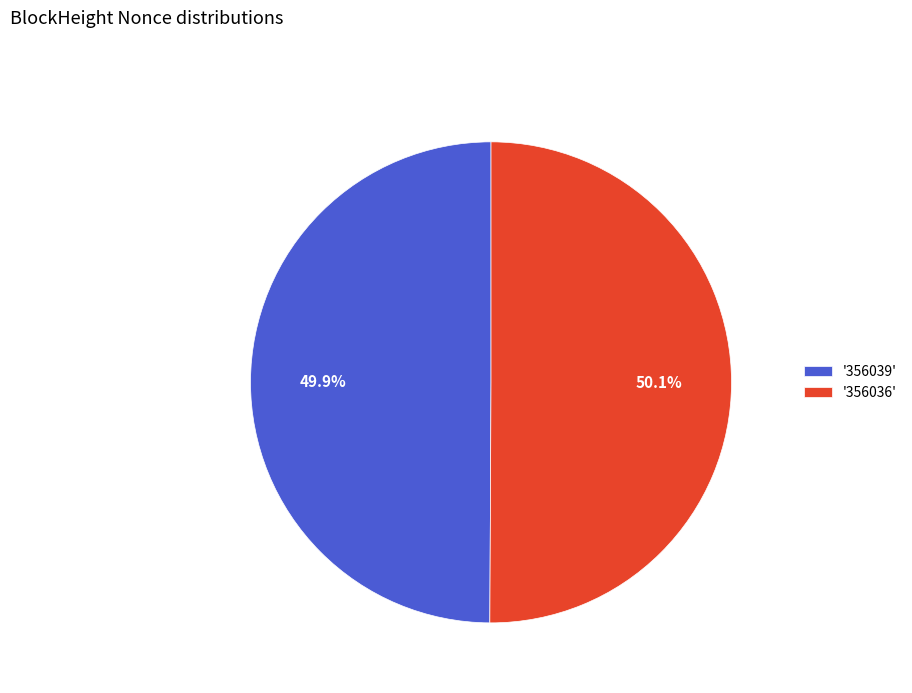

Does any single category account for the majority?

Yes